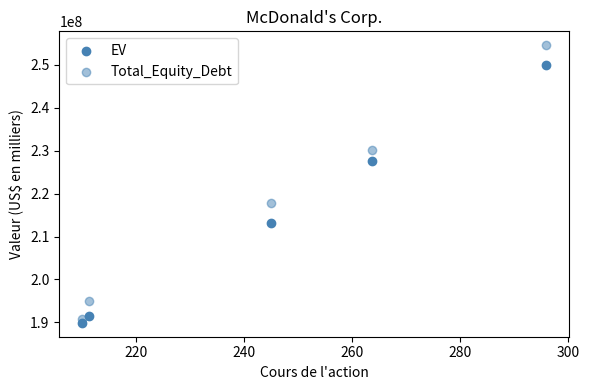

Count the number of points in this scatter plot.

10